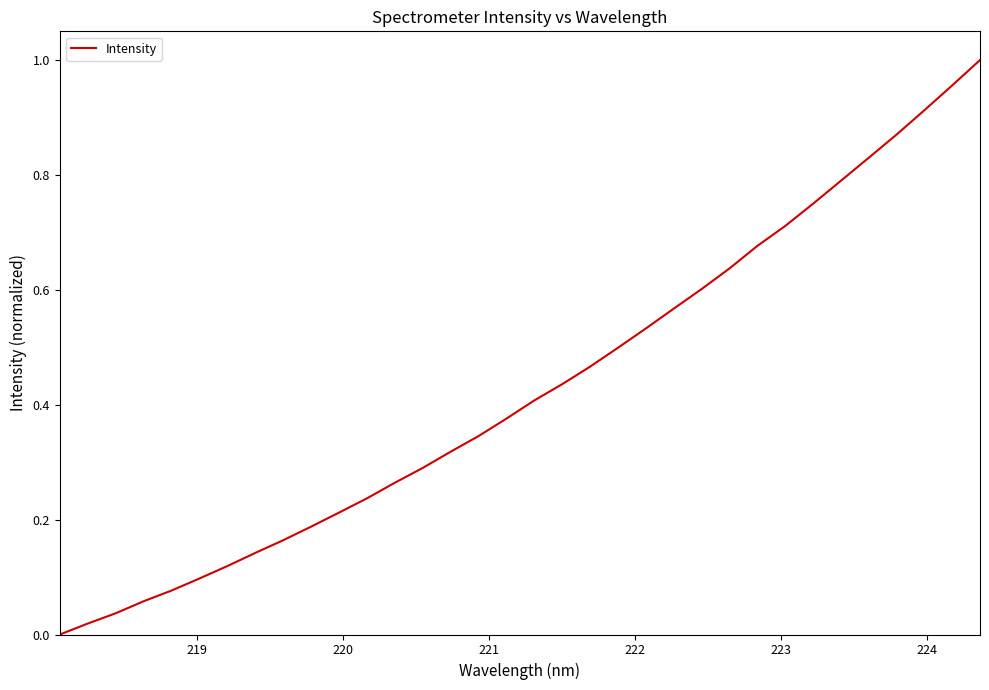

Is this an area chart (filled region under the line)?

No